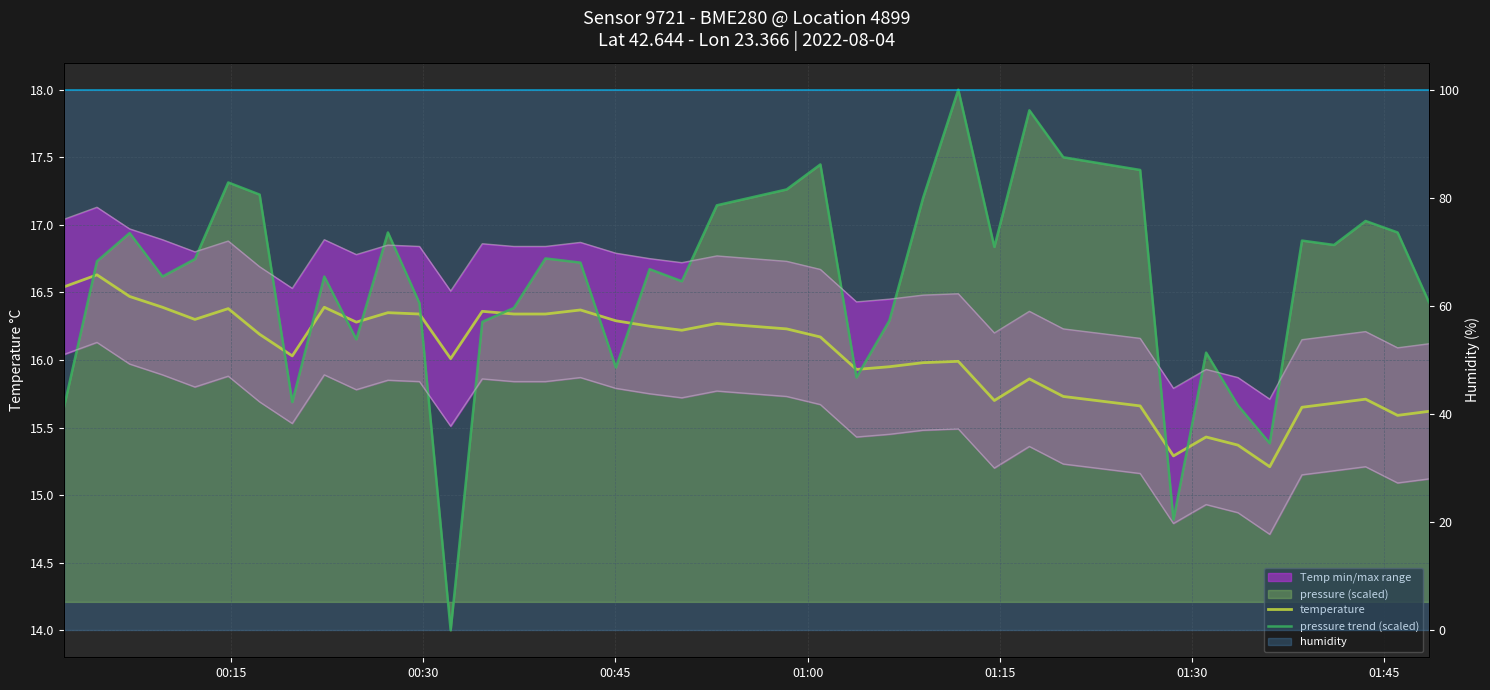

What is the smallest value displayed?

14.0